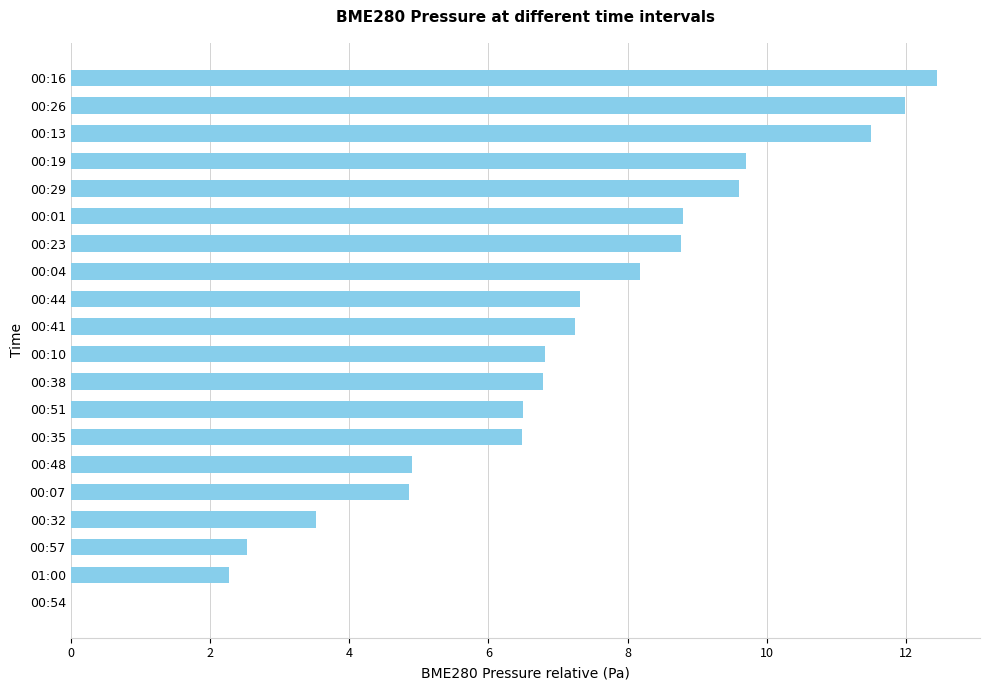

Are the bars grouped side by side (vs. stacked)?

No